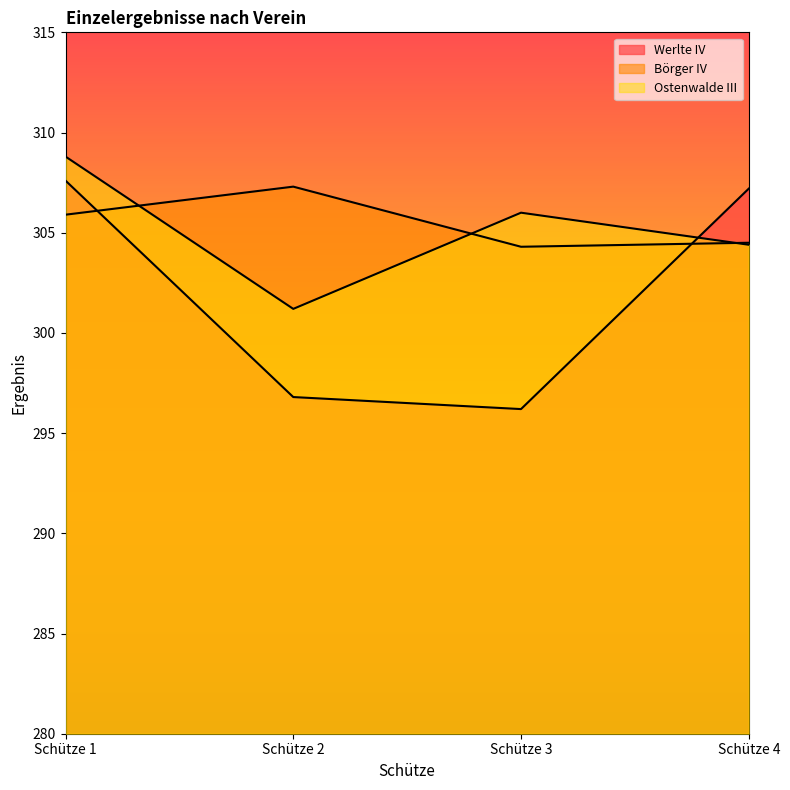

The Börger IV series shows 490.2 at Schütze 2. True or false?

False